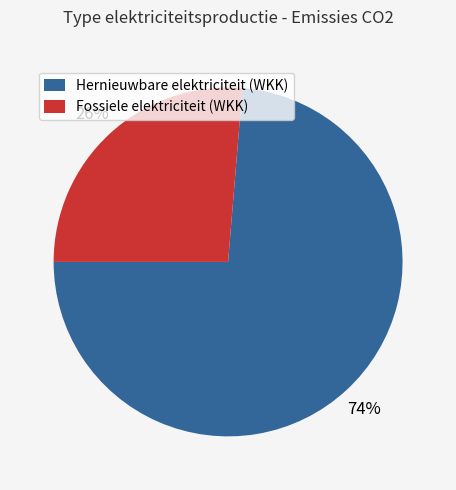

To the nearest percent, what is the combined percentage of Hernieuwbare elektriciteit (WKK) and Fossiele elektriciteit (WKK)?

100%